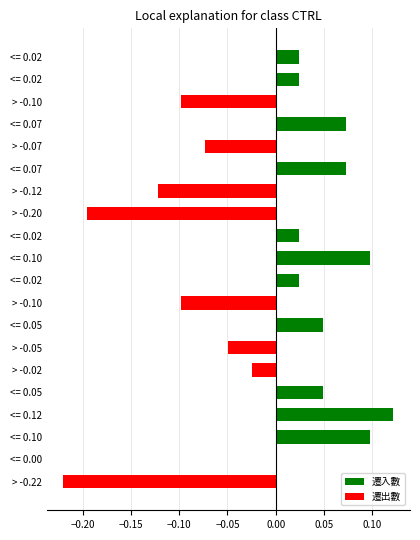

Are the bars horizontal?

Yes